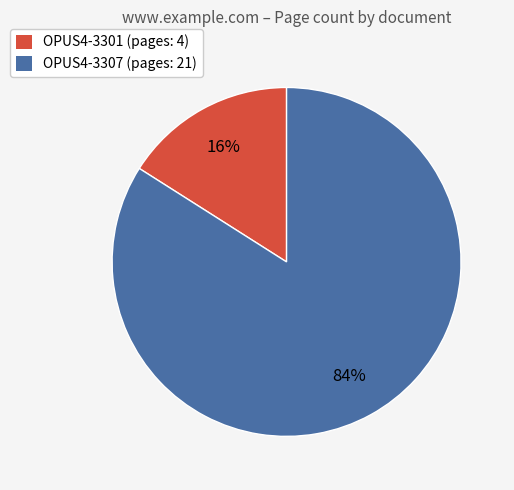

Which category accounts for the majority?

OPUS4-3307